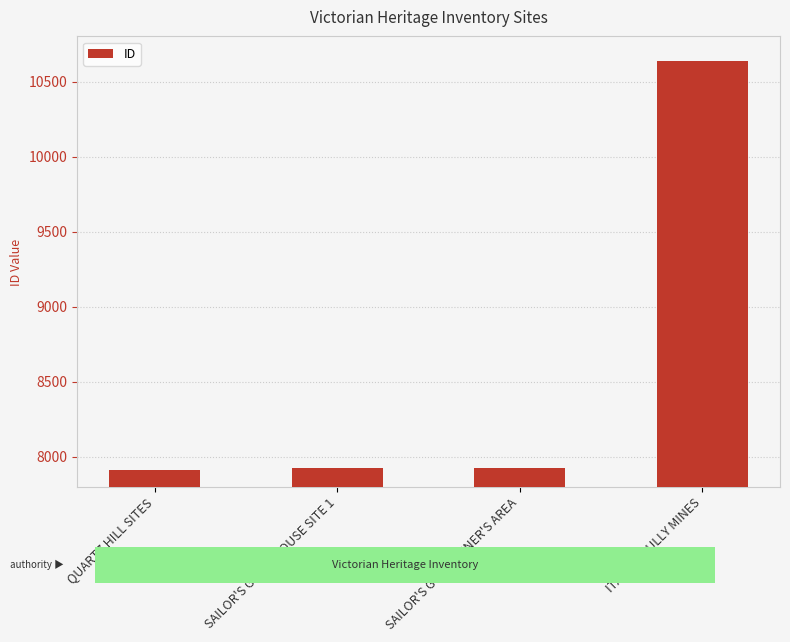

What is the difference between the maximum and minimum values?

2728